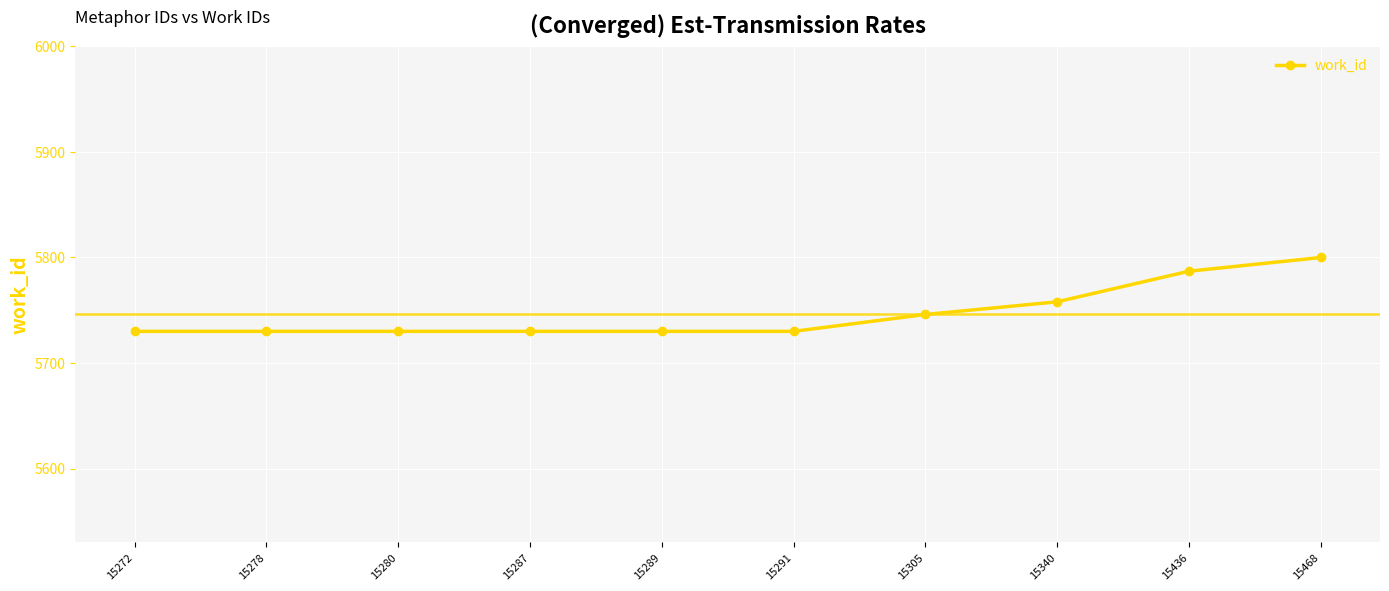

Is it true that the value at 15291 is 5730?

True